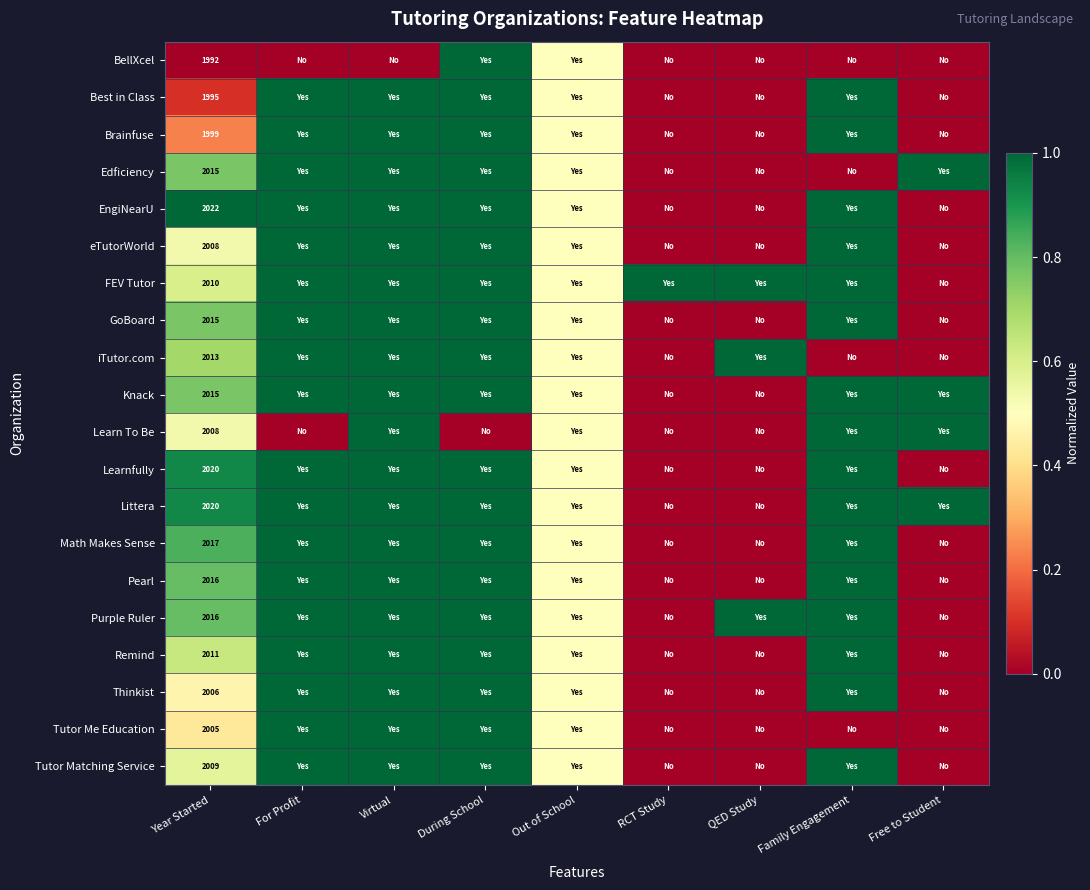

Is it true that Learnfully equals 494.3 at Year Started?

False